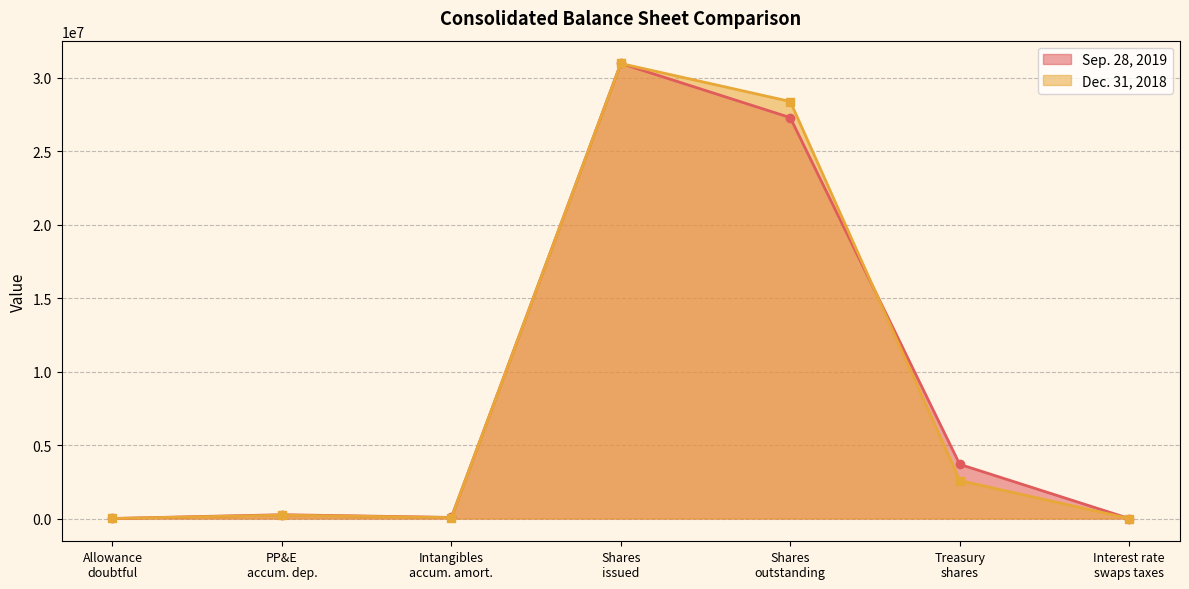

What is the sum of all Sep. 28, 2019 line values?

62276776